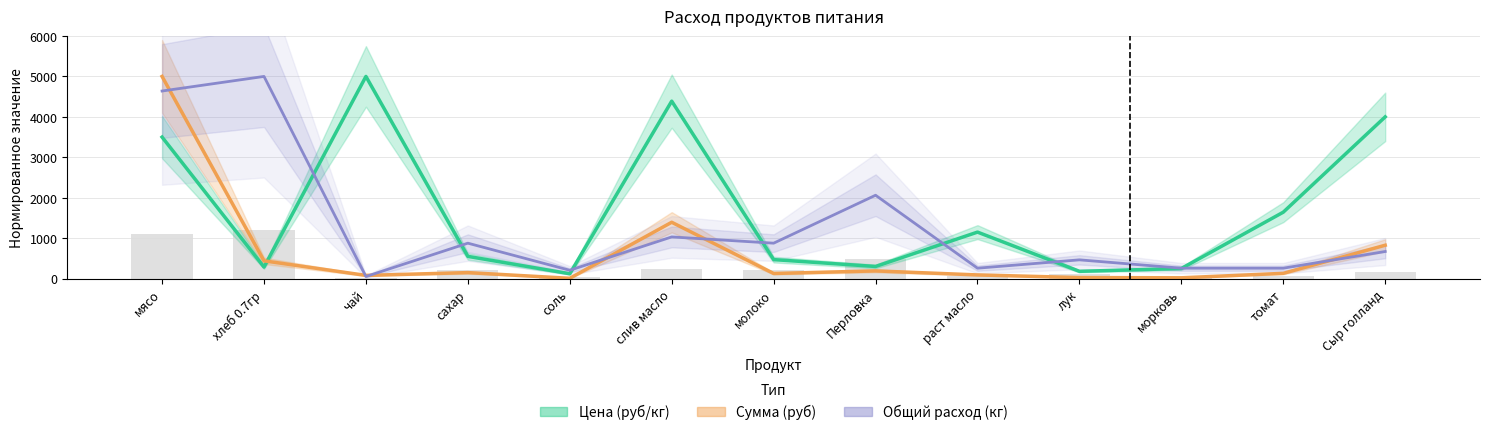

How many bars are there in total?

39